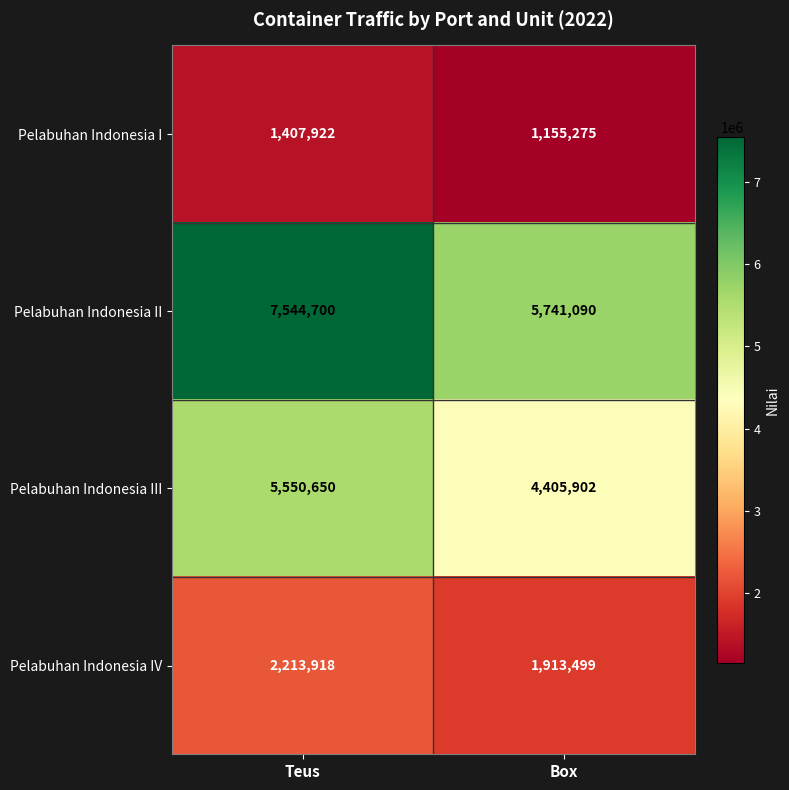

What is the total value across all series at Box?

13215766